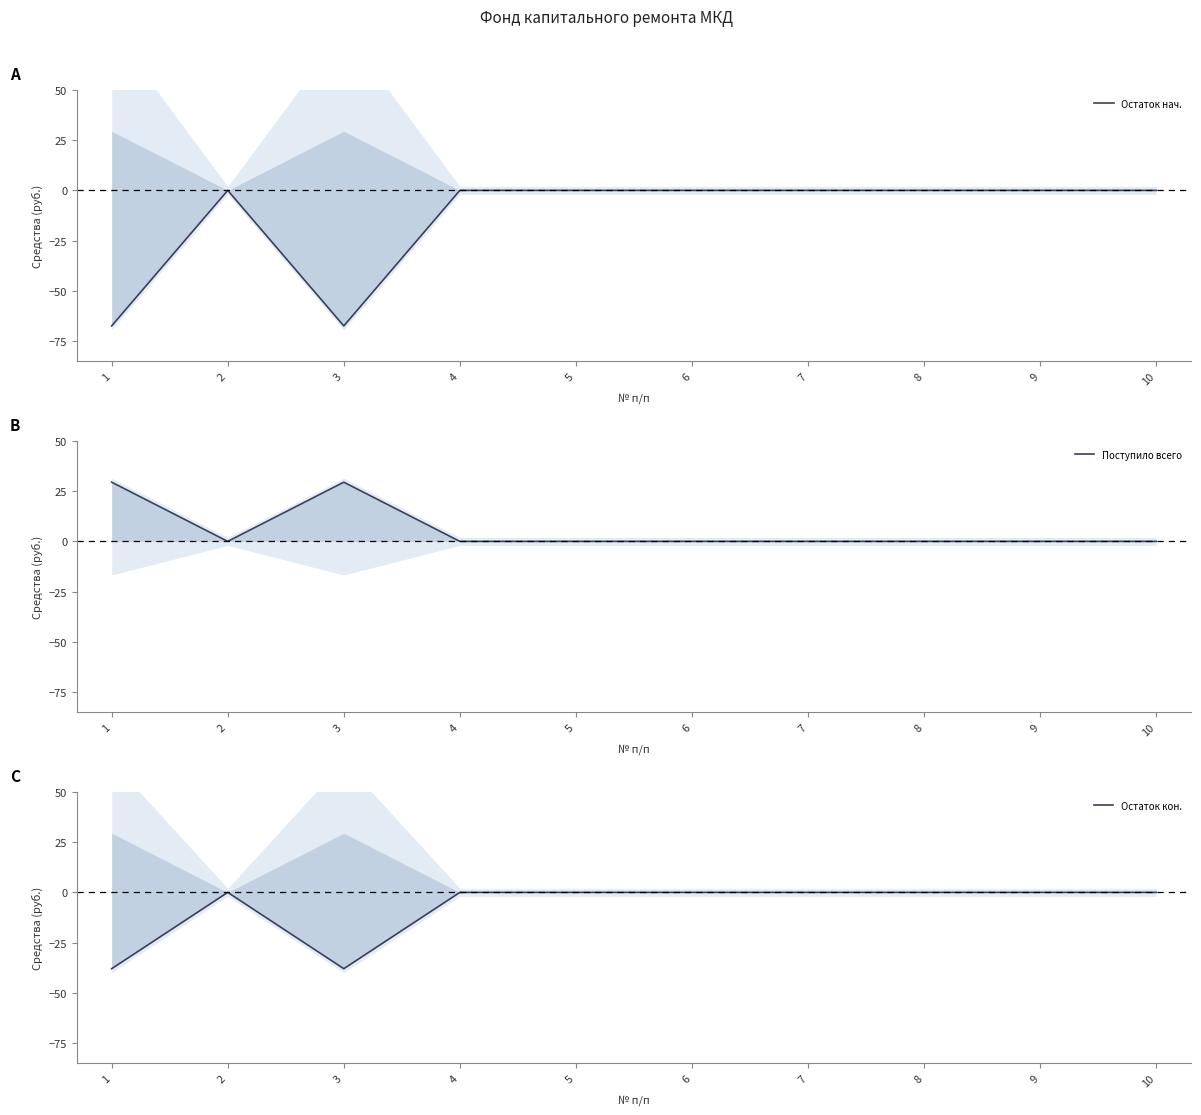

At which label does Остаток нач. reach its minimum?

1